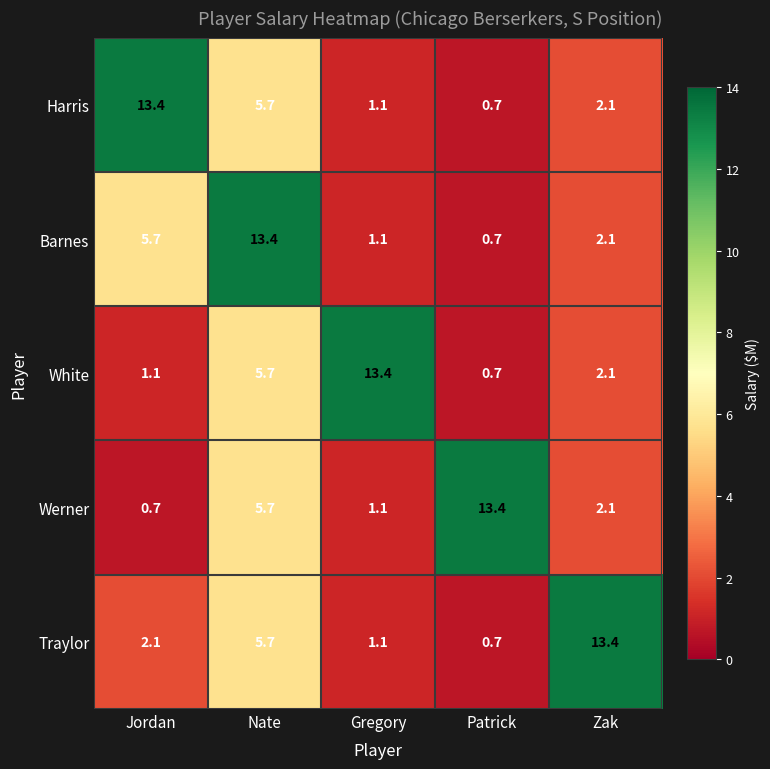

At which label is Traylor closest to 7?

Nate